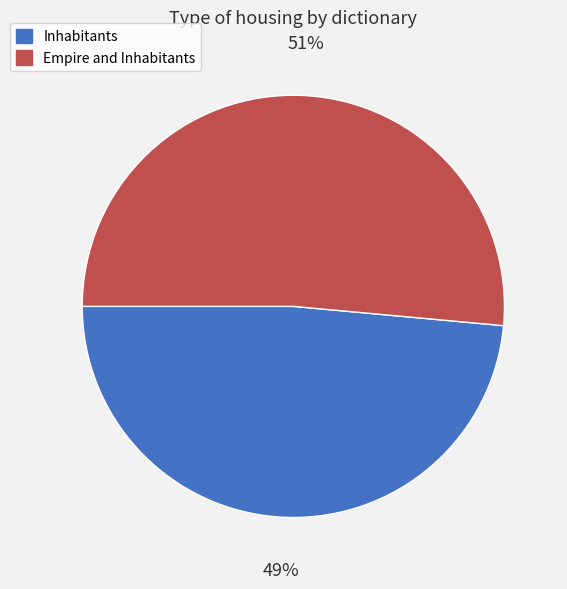

Does Inhabitants represent more than half of the total?

No